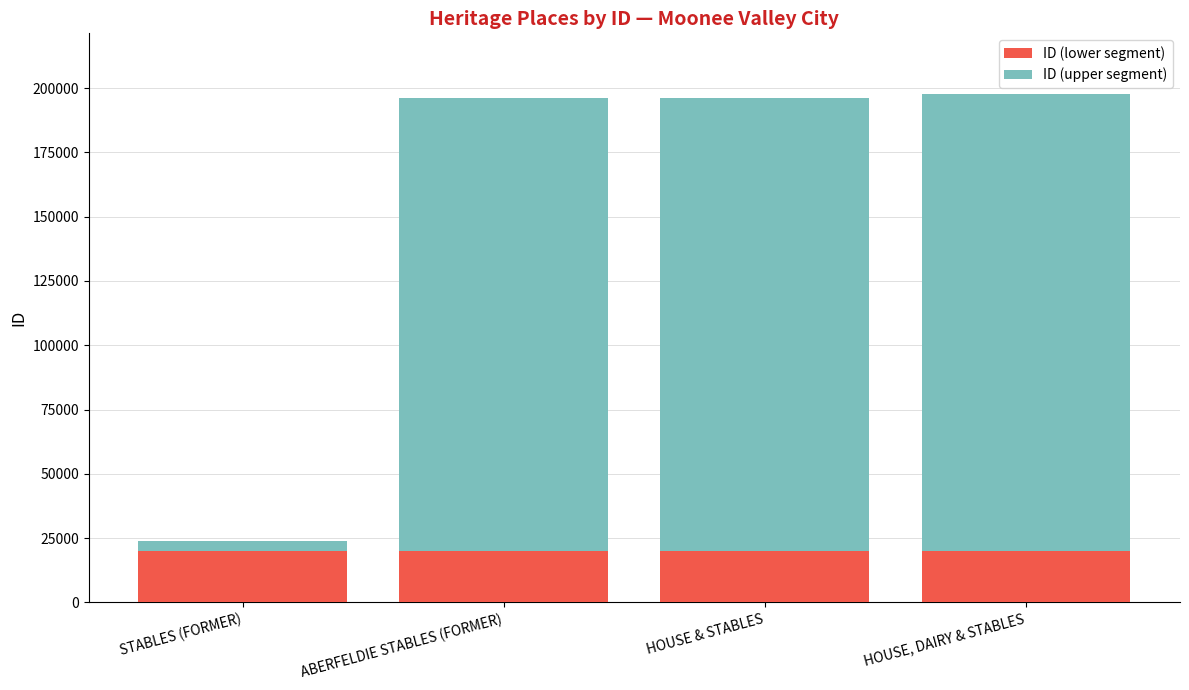

Reading left to right, what are the values for ID (lower segment)?

20000	20000	20000	20000